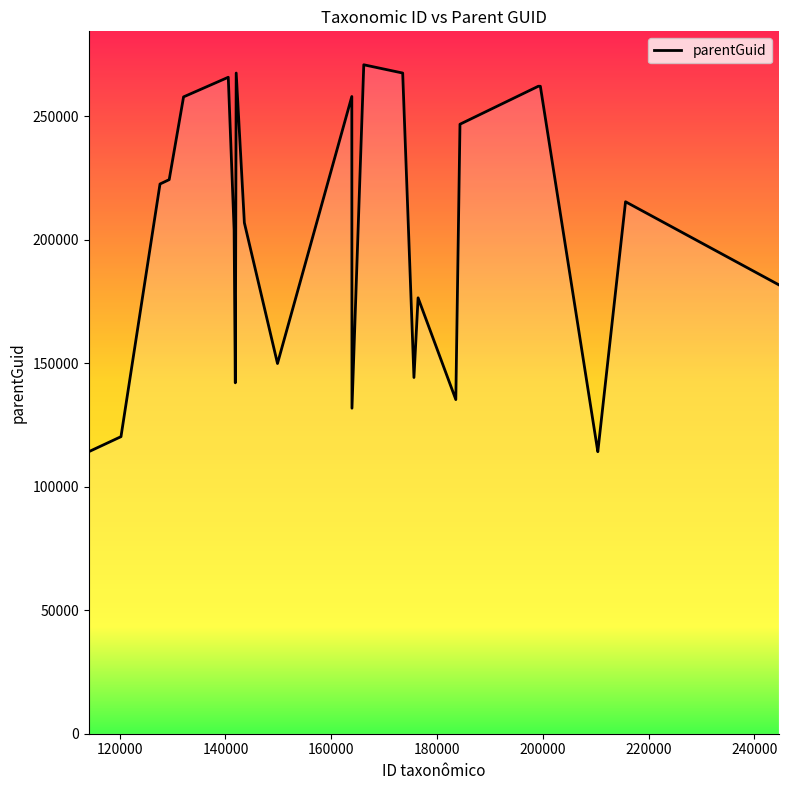

What is the minimum value shown in the chart?

114147